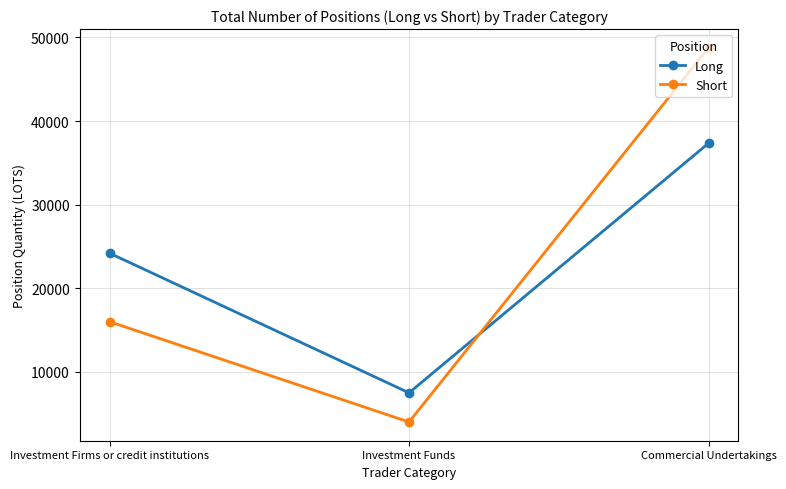

What are all the series names shown in the legend?

Long, Short